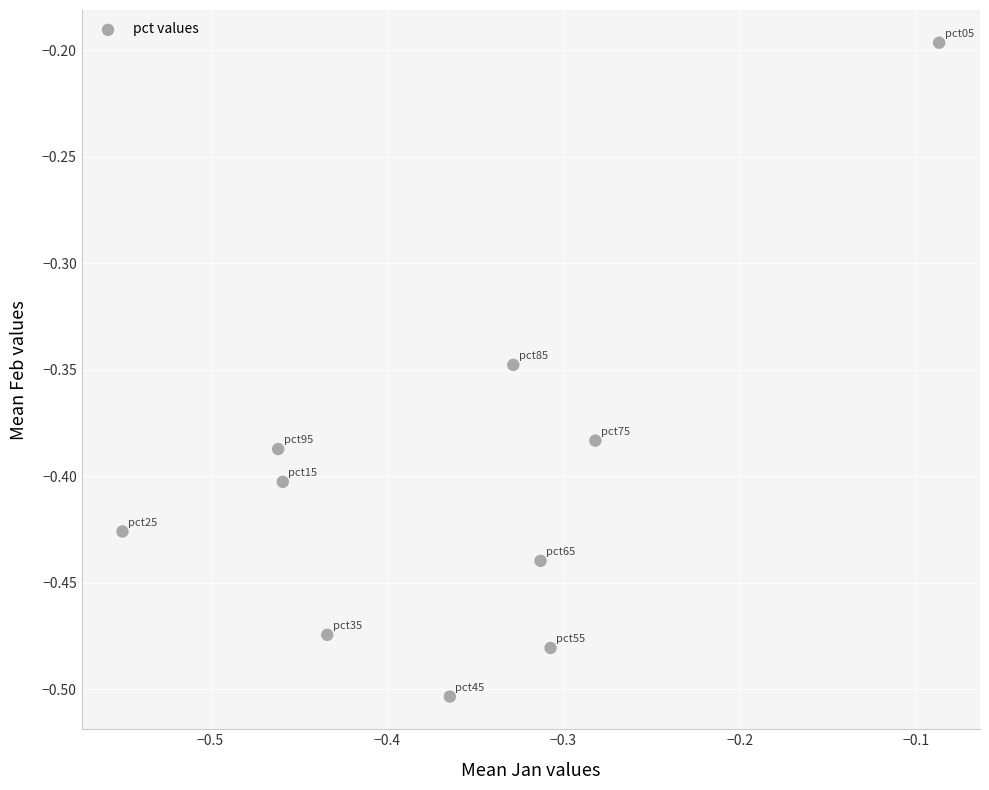

What is the range of Y values (max minus min)?

0.3